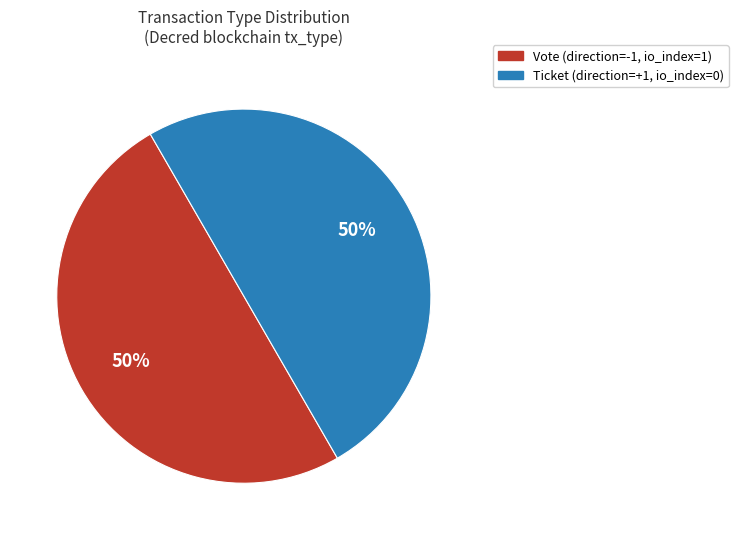

Count the number of slices in the pie.

2